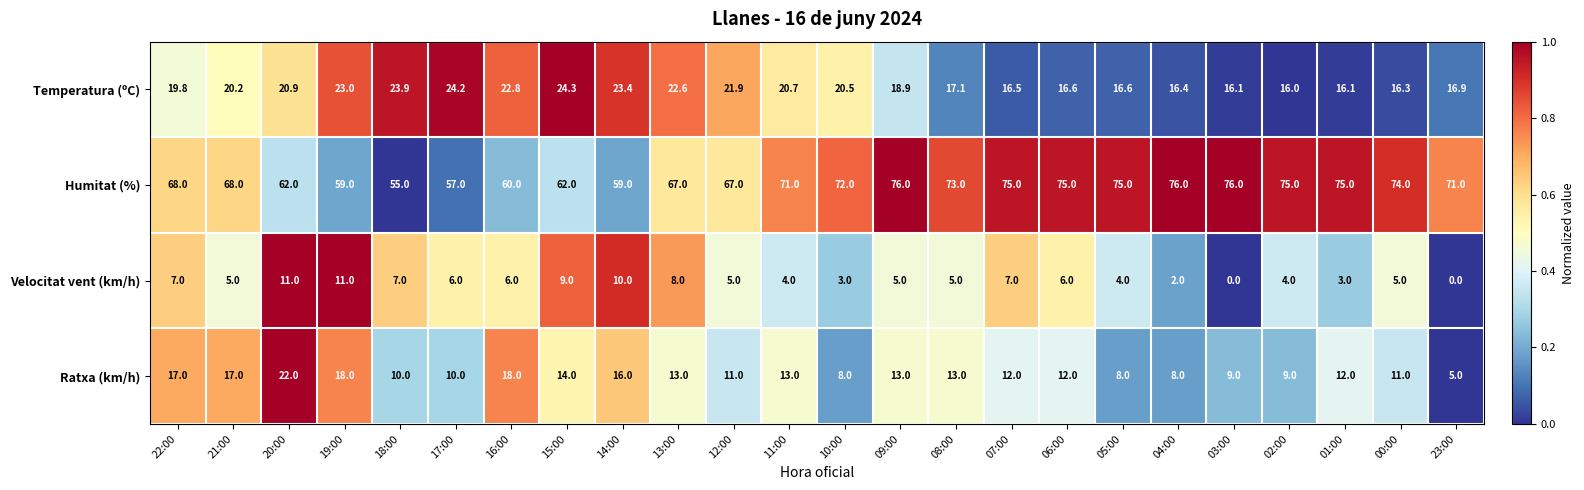

The Velocitat vent (km/h) series shows 6.0 at 17:00. True or false?

True